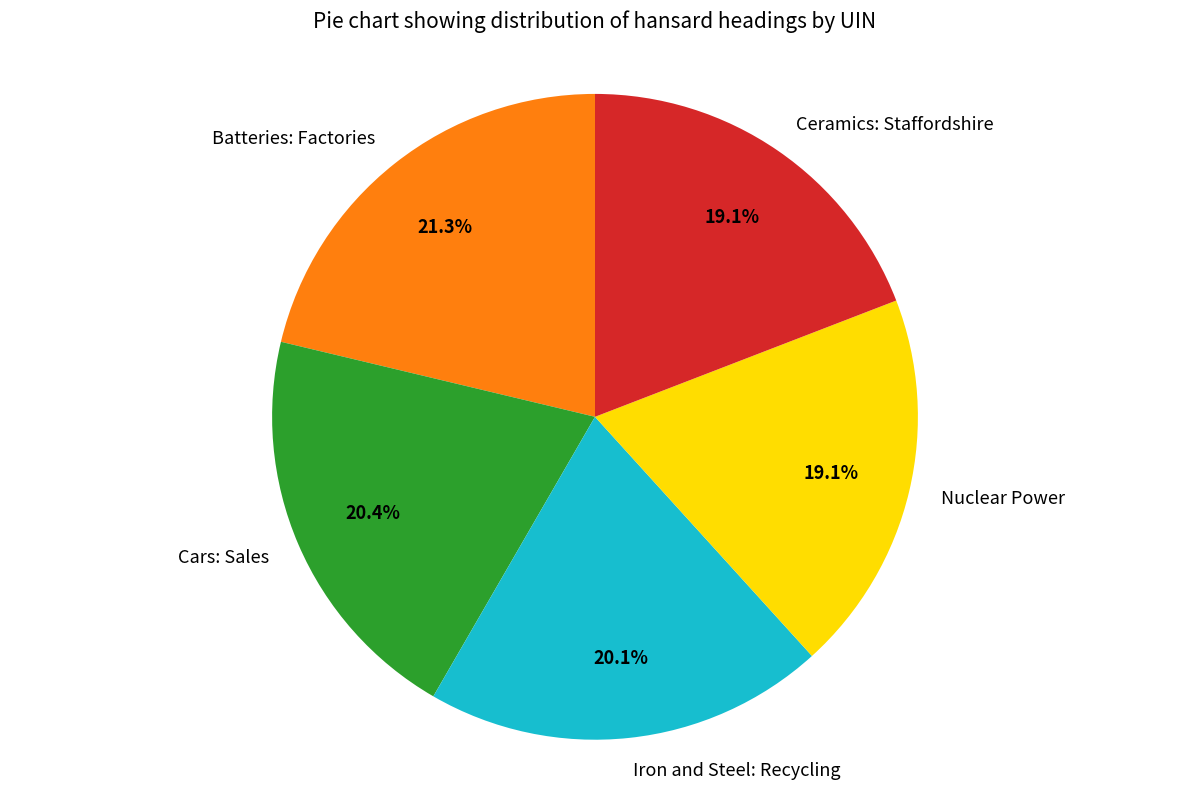

Is it true that Nuclear Power is 19% of the pie?

True